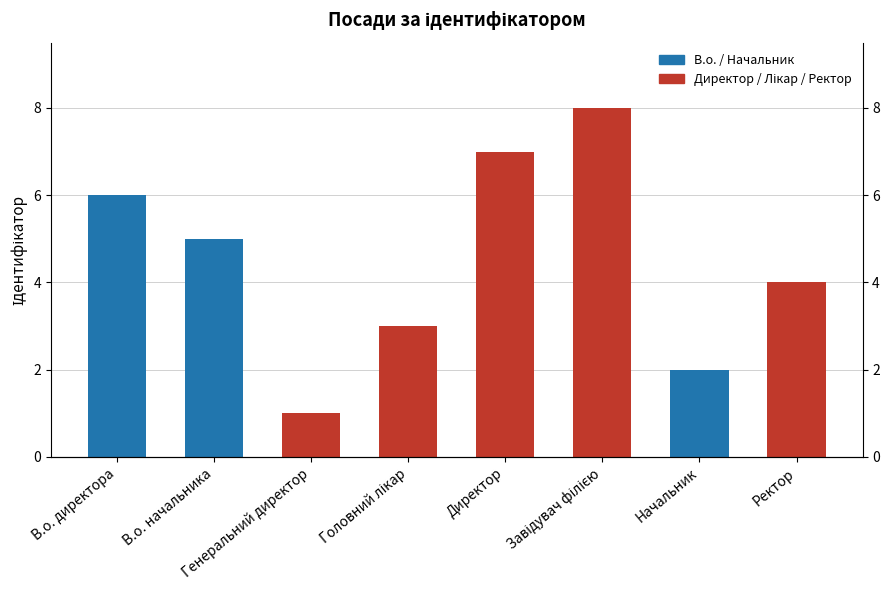

What is the average value?

4